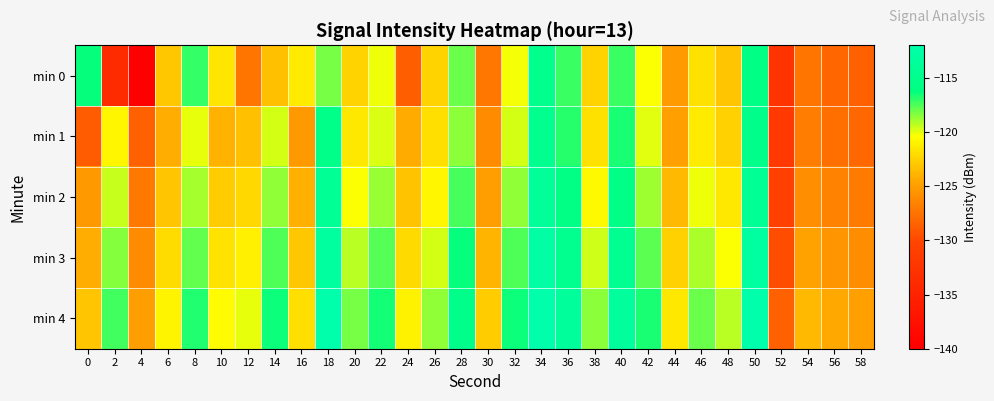

What is the difference between the highest and lowest values at 12?

7.4